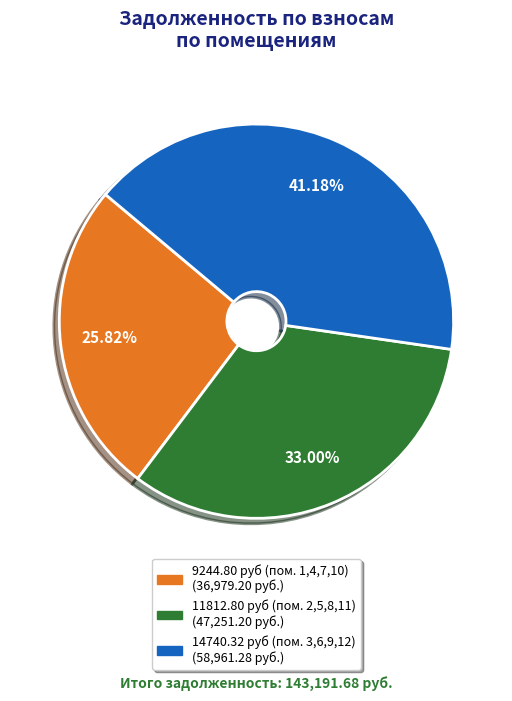

Does any single category account for the majority?

No